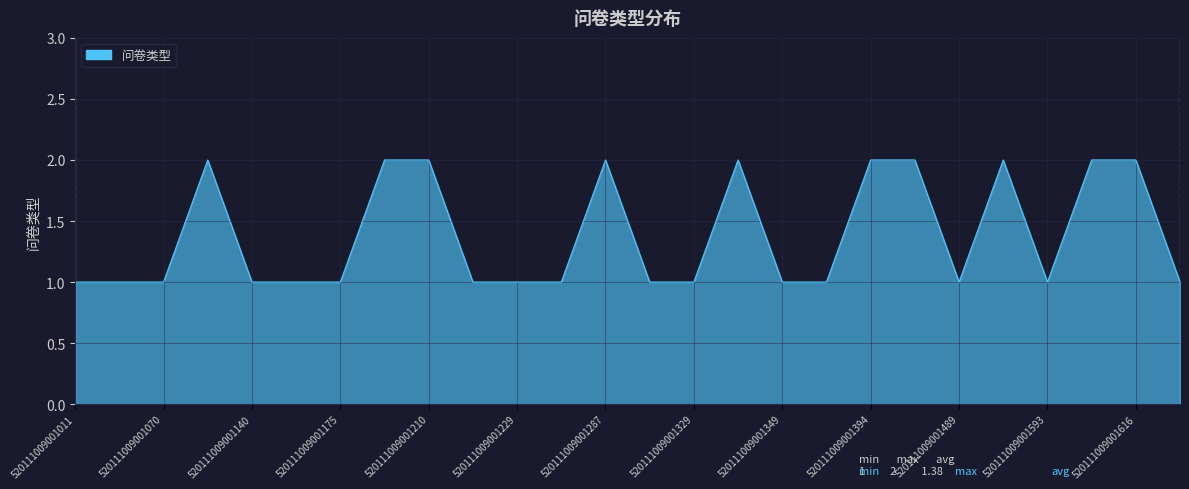

How many lines are shown in the chart?

1